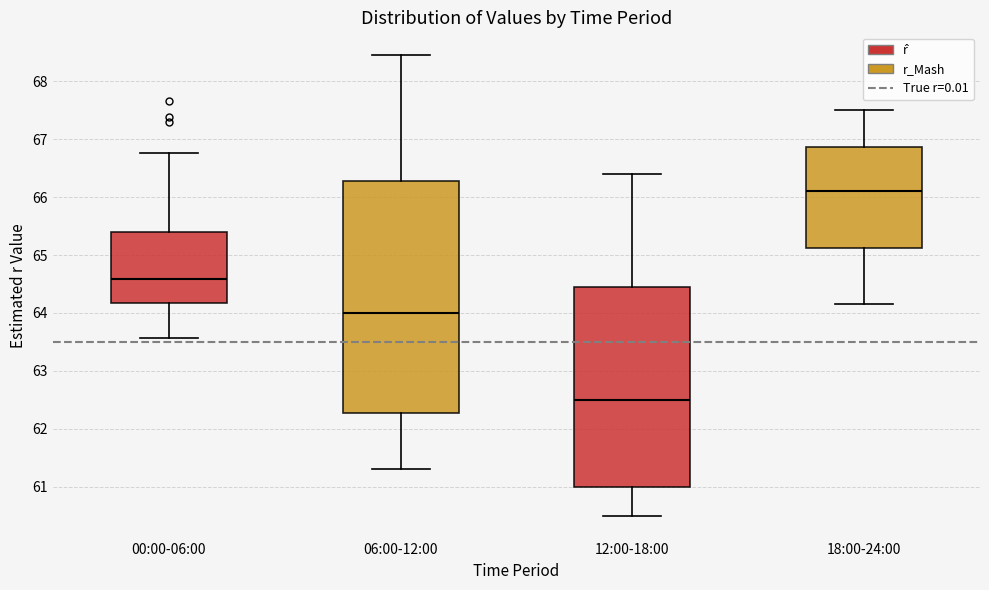

Reading left to right, transcribe this box plot: for each box, give where its median line is, the range the box spans, and where its two whiskers end, as read against the y-axis. The values are not printed on the chart, so give them approximately, as read against the axis.

00:00-06:00: median 64.6, box 64.2 to 65.4, whiskers 63.6 to 66.8
06:00-12:00: median 64.0, box 62.3 to 66.3, whiskers 61.3 to 68.5
12:00-18:00: median 62.5, box 61.0 to 64.5, whiskers 60.5 to 66.4
18:00-24:00: median 66.1, box 65.1 to 66.9, whiskers 64.2 to 67.5